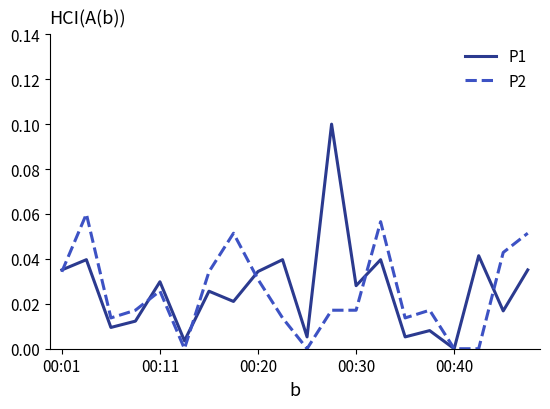

List the series in order of their peak value, lowest first.

P2, P1